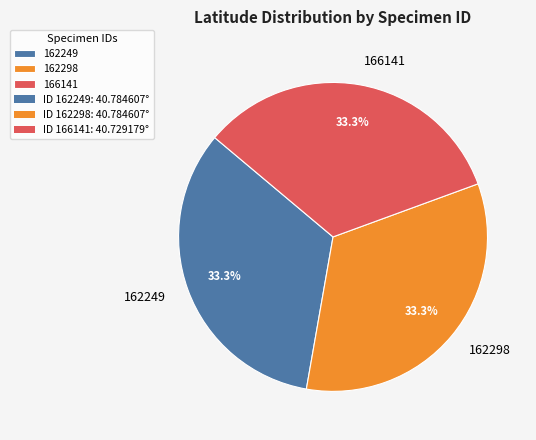

Is 166141 the majority of the pie?

No